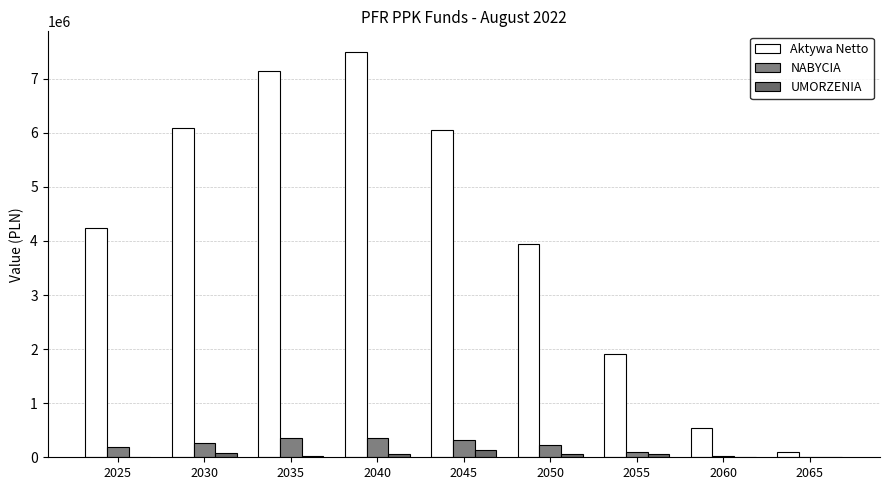

At 2030, list the series in order from largest to smallest.

Aktywa Netto, NABYCIA, UMORZENIA